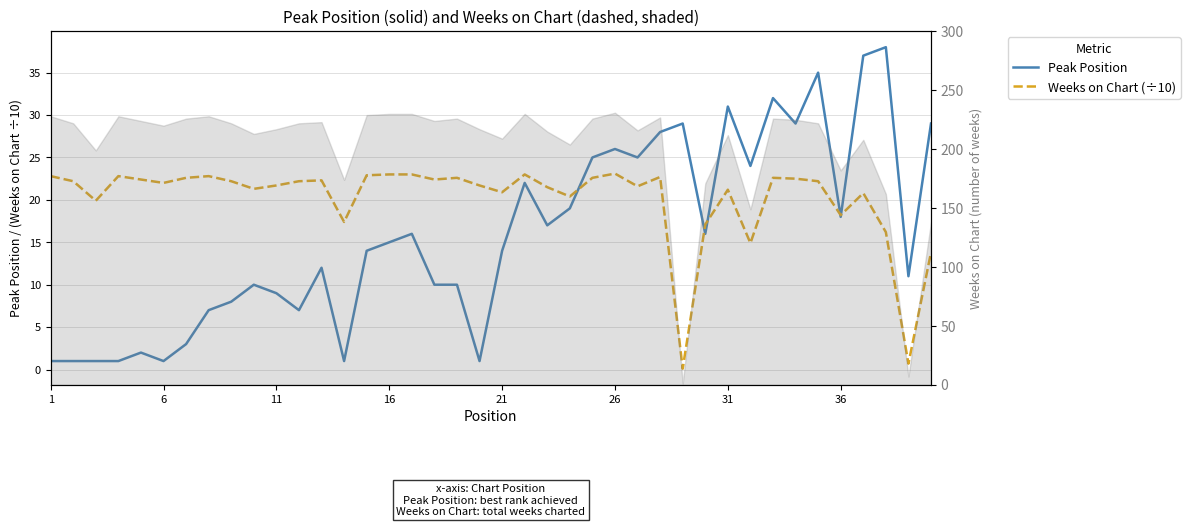

True or false: Weeks on Chart (÷10) has more than 0 points higher than both neighbors.

True